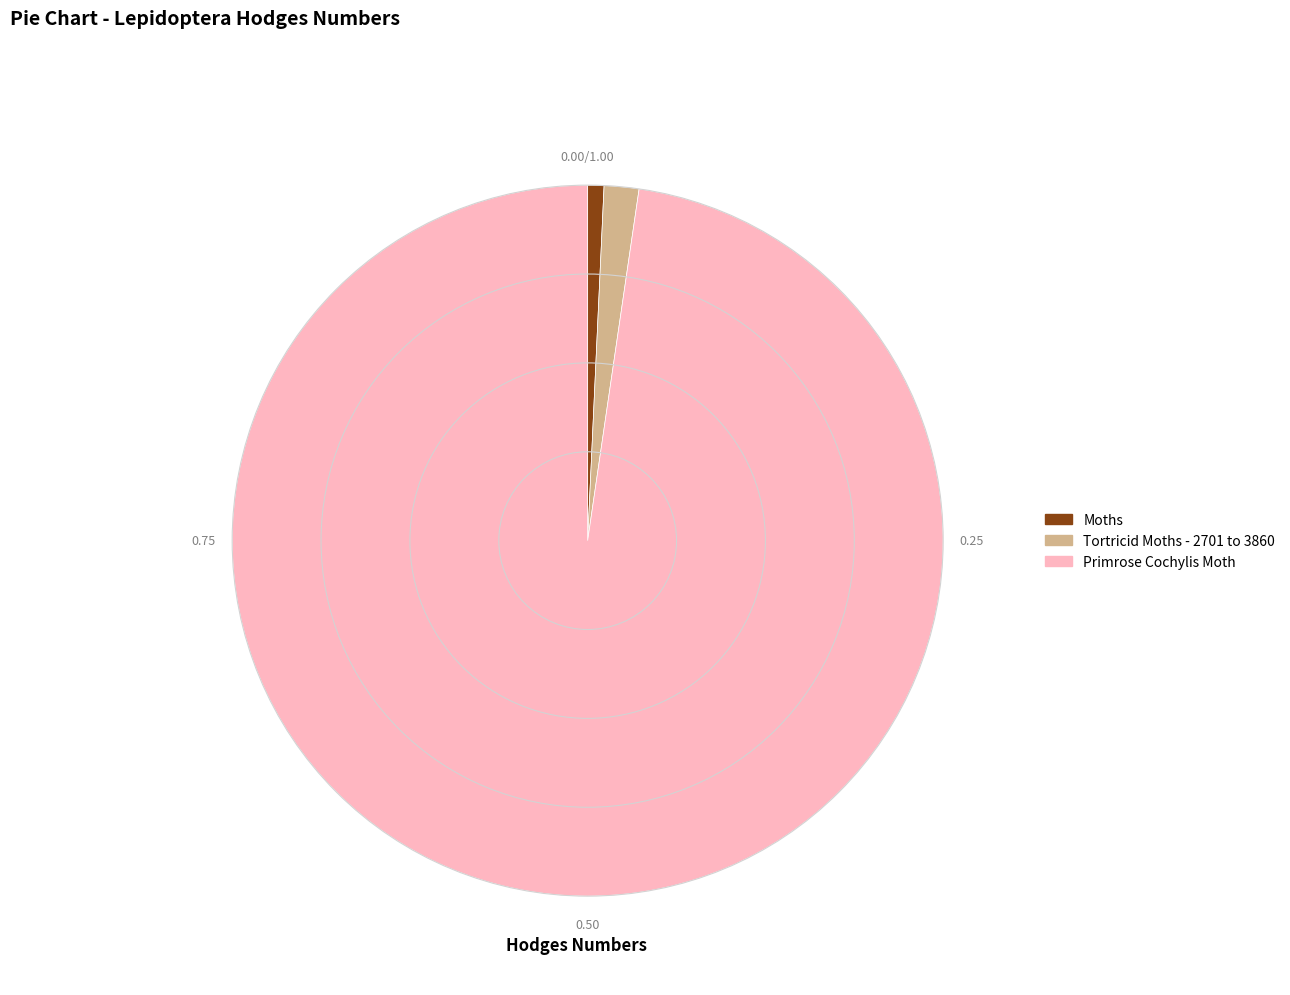

Between Tortricid Moths - 2701 to 3860 and Primrose Cochylis Moth, which is larger?

Primrose Cochylis Moth